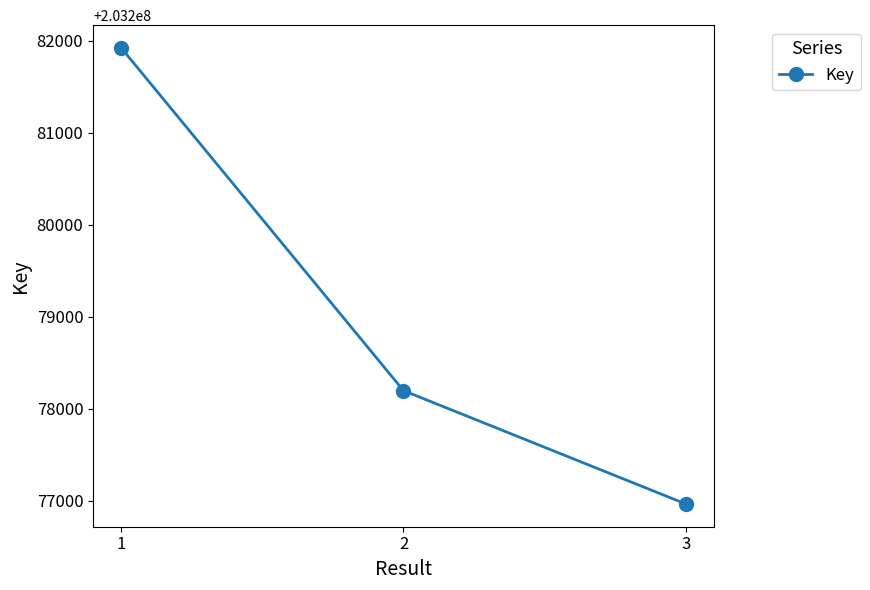

How many values are between 203276966 and 203281924?

3